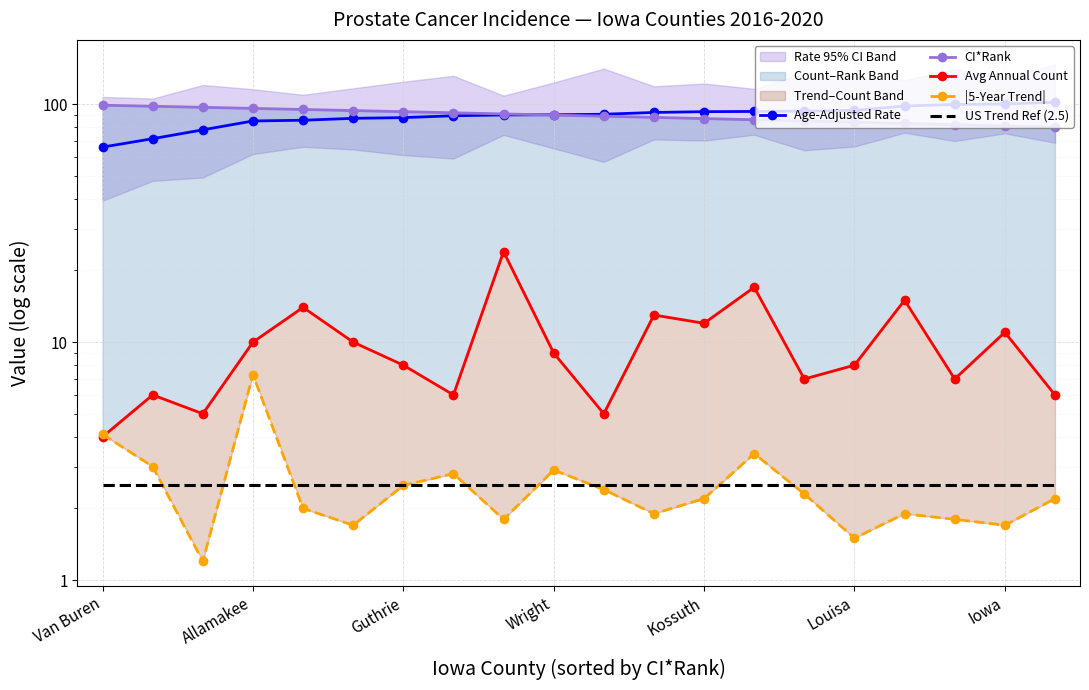

What is the difference between the maximum and minimum values in the Age-Adjusted Rate series?

35.9